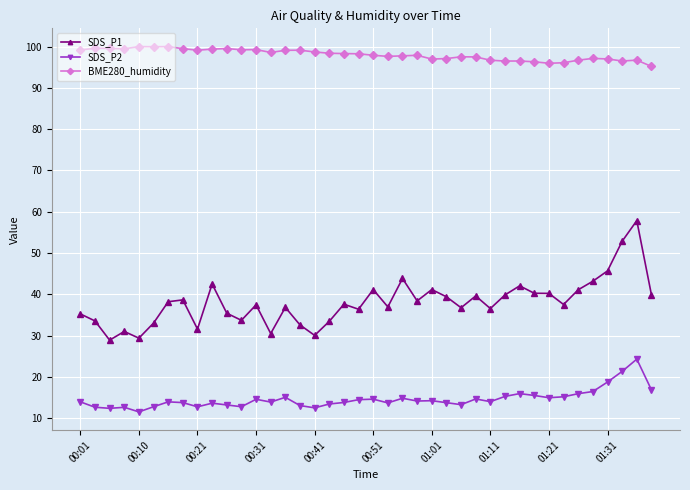

Which series has the largest range (max minus min)?

SDS_P1